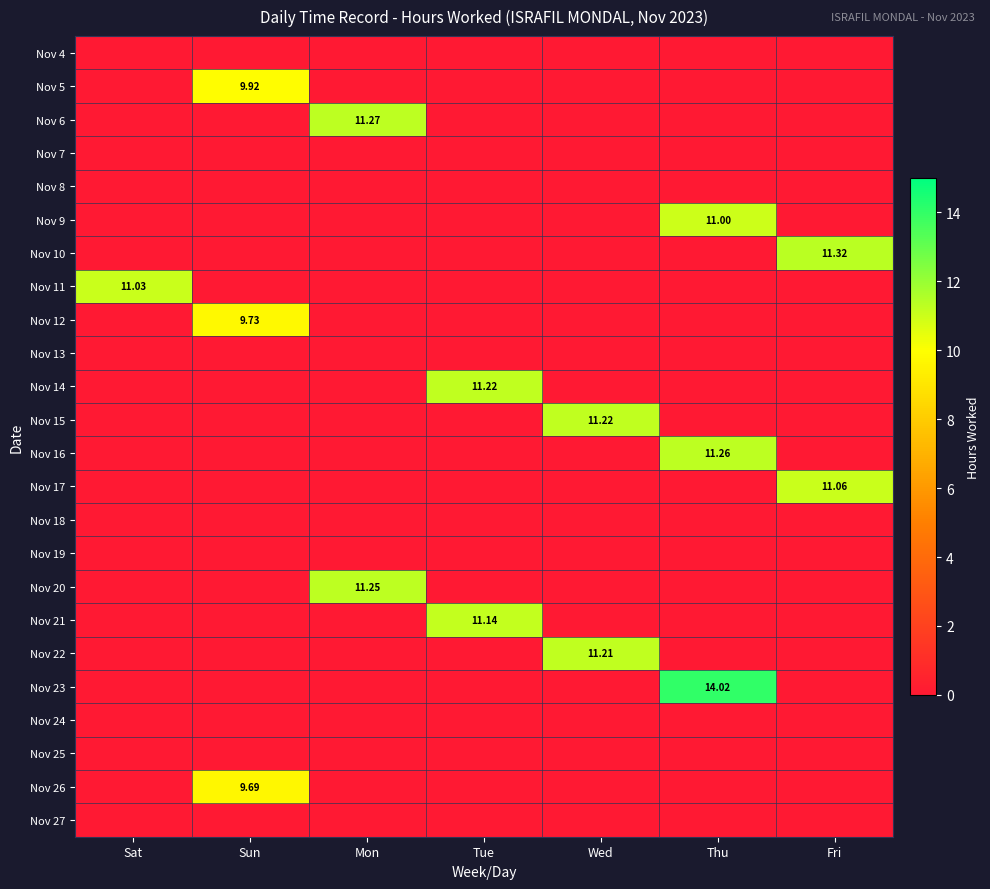

What is the sum of all Nov 22 values?

11.2